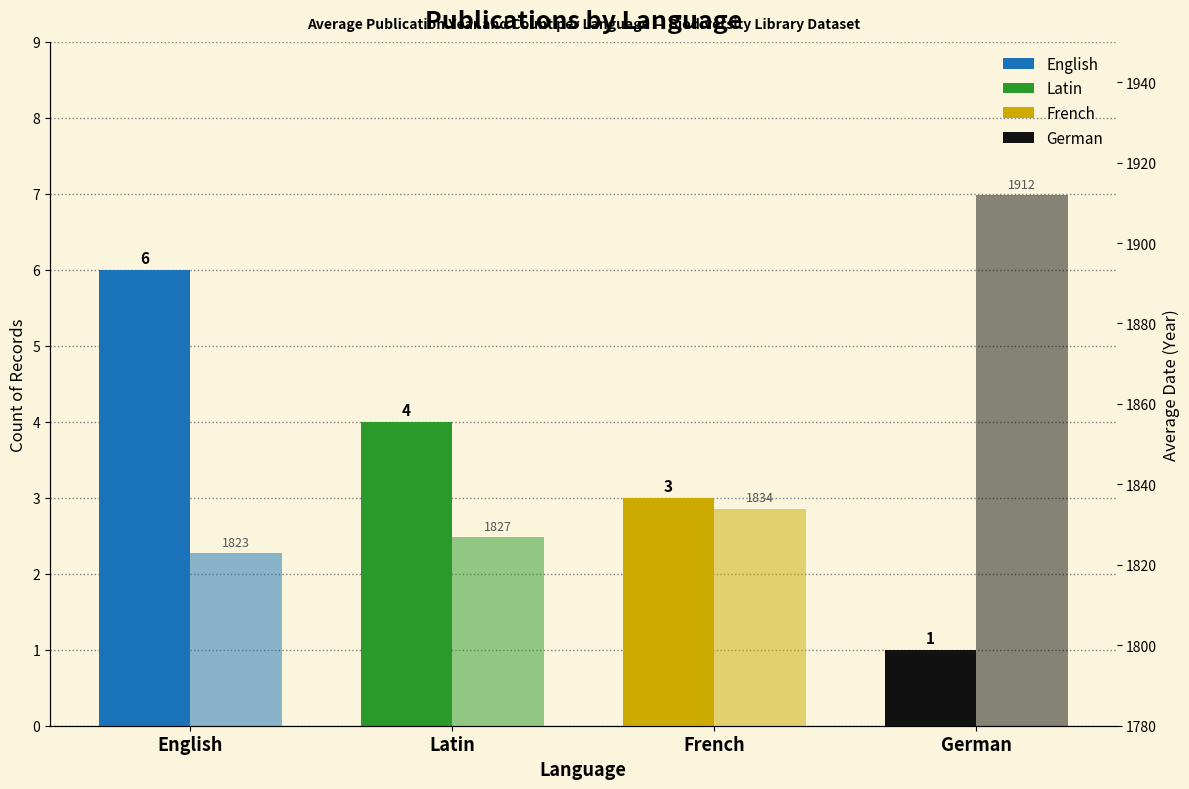

What position from the left is English?

1